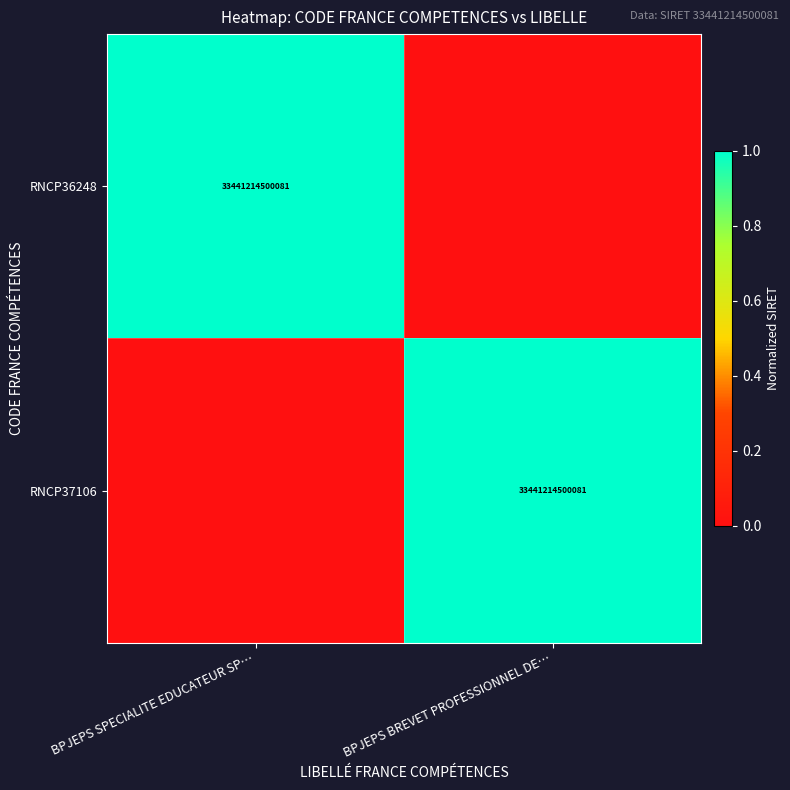

The value of RNCP36248 at BPJEPS SPECIALITE EDUCATEUR SP… is 33441214500081. True or false?

True